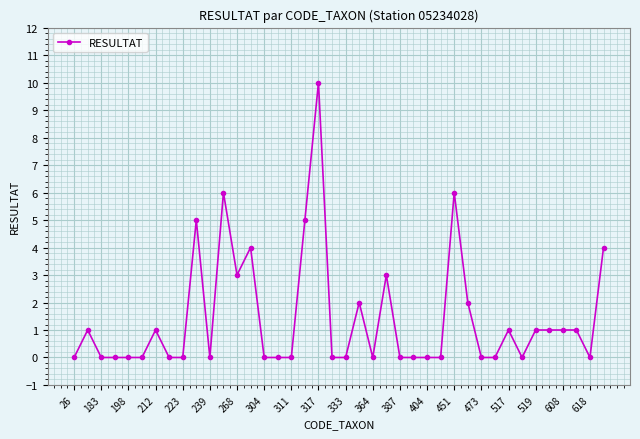

True or false: there are more than 1 points higher than both neighbors.

True